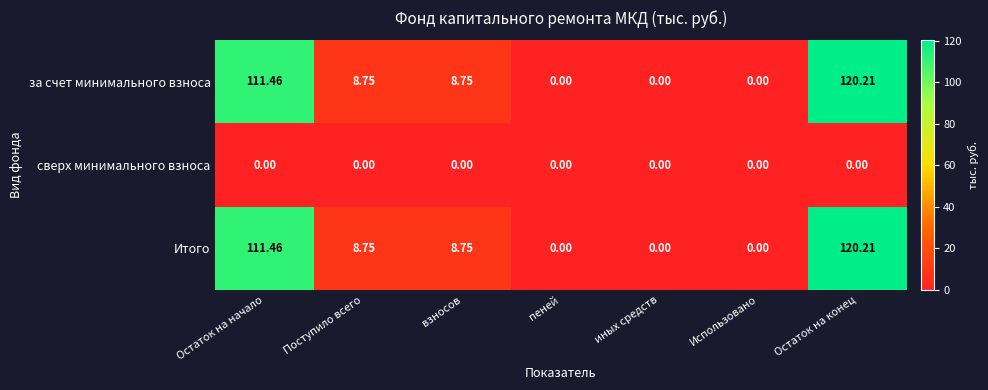

At how many categories does at least one series exceed 110?

2